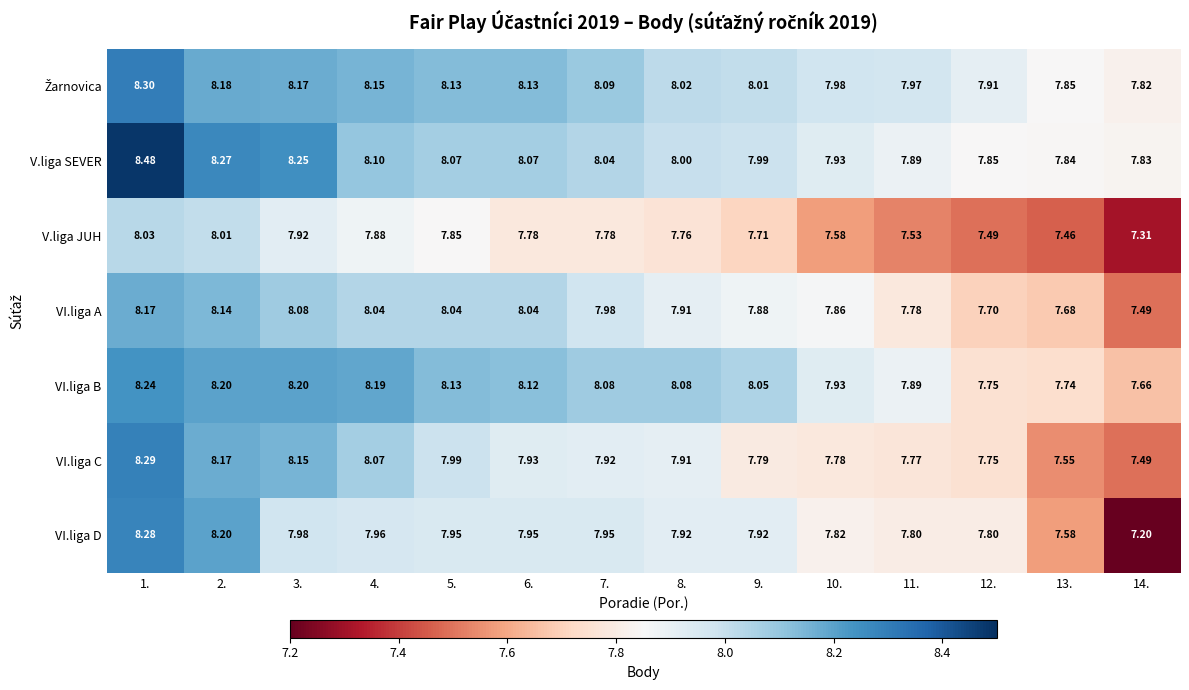

How many distinct data groups are displayed?

7